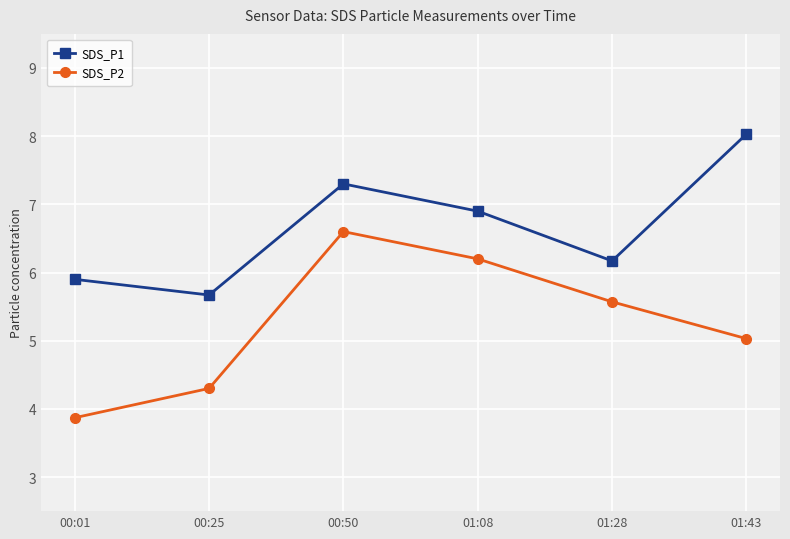

What is the sum of all SDS_P2 values?

31.6